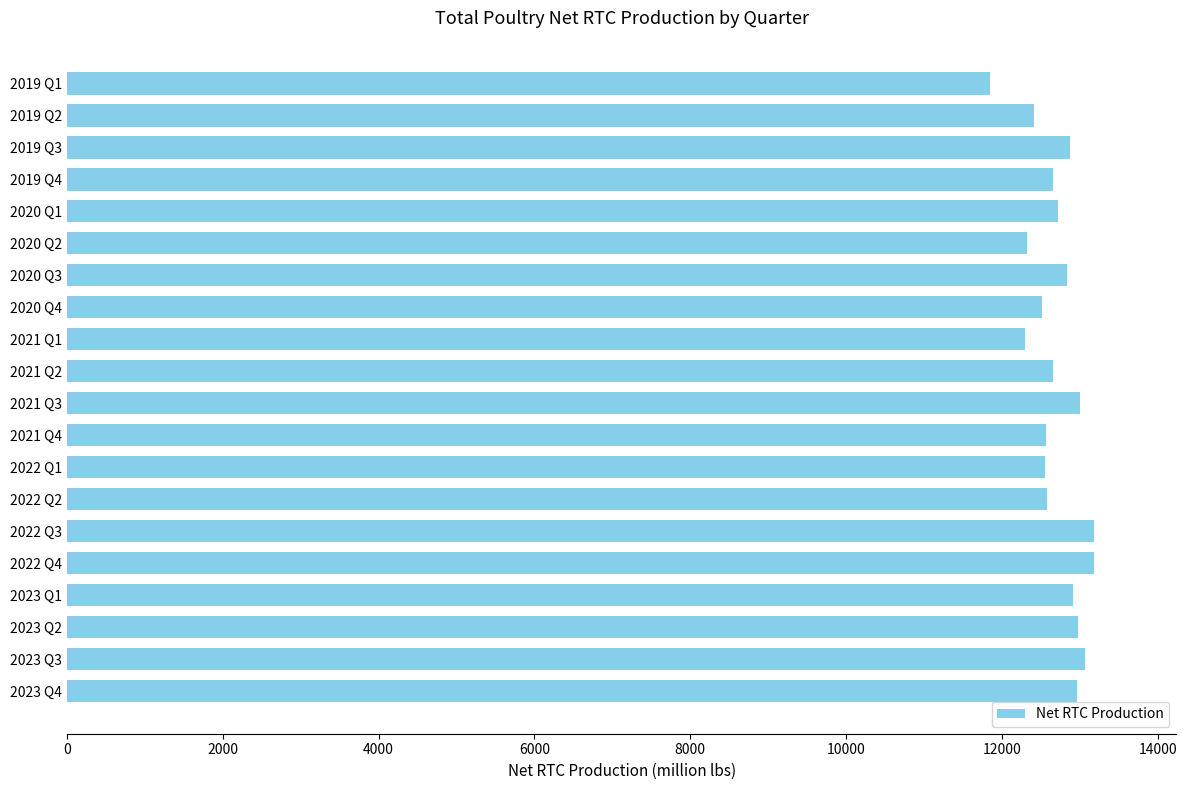

What is the average value?

12706.6